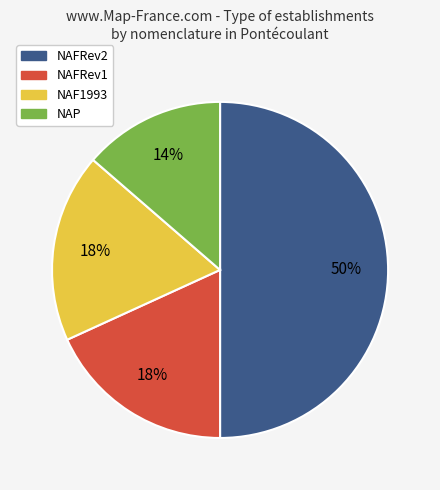

Is it true that NAP is 14% of the pie?

True